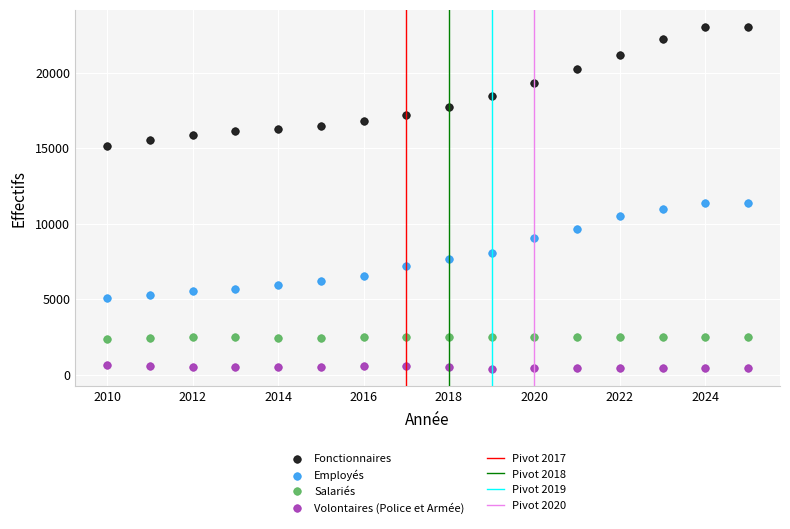

Across all data points, what is the range of Y values (max minus min)?

22634